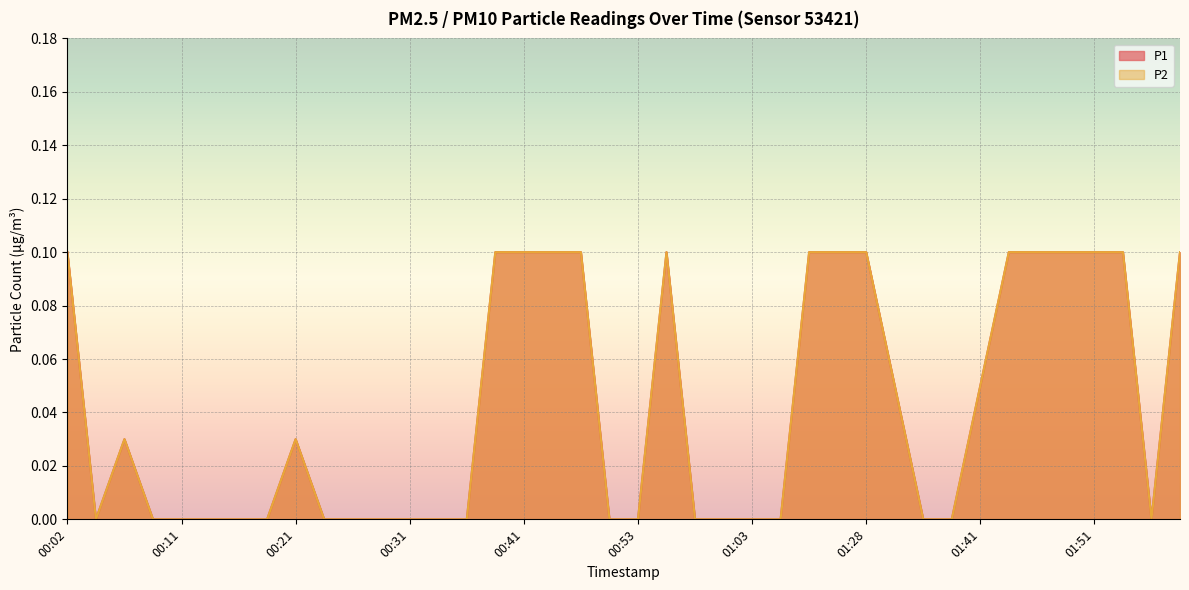

How many lines are shown in the chart?

2